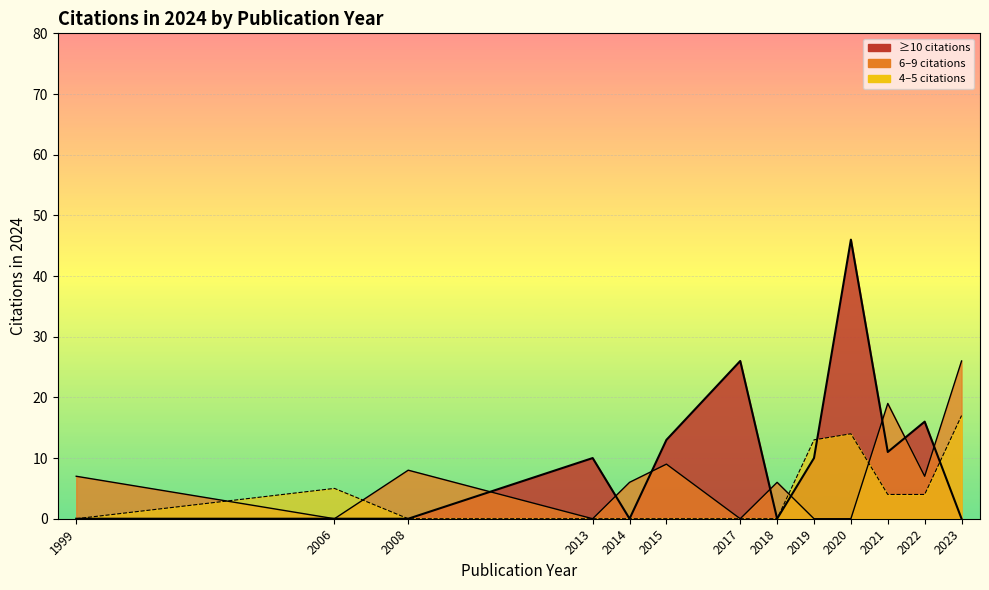

List the series in order of their overall mean, highest first.

≥10 citations (line), 6–9 citations (line), 4–5 citations (line)